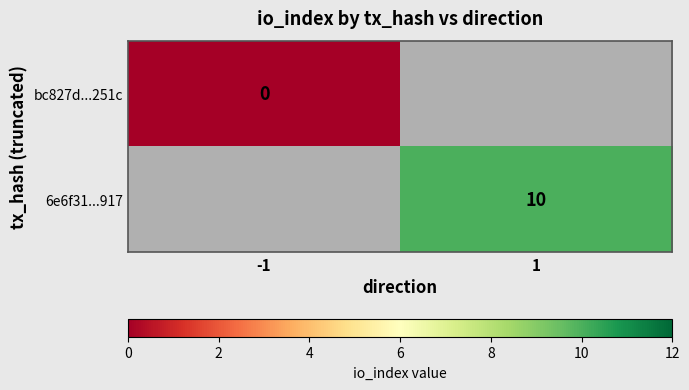

Which category has the highest value across all series?

1